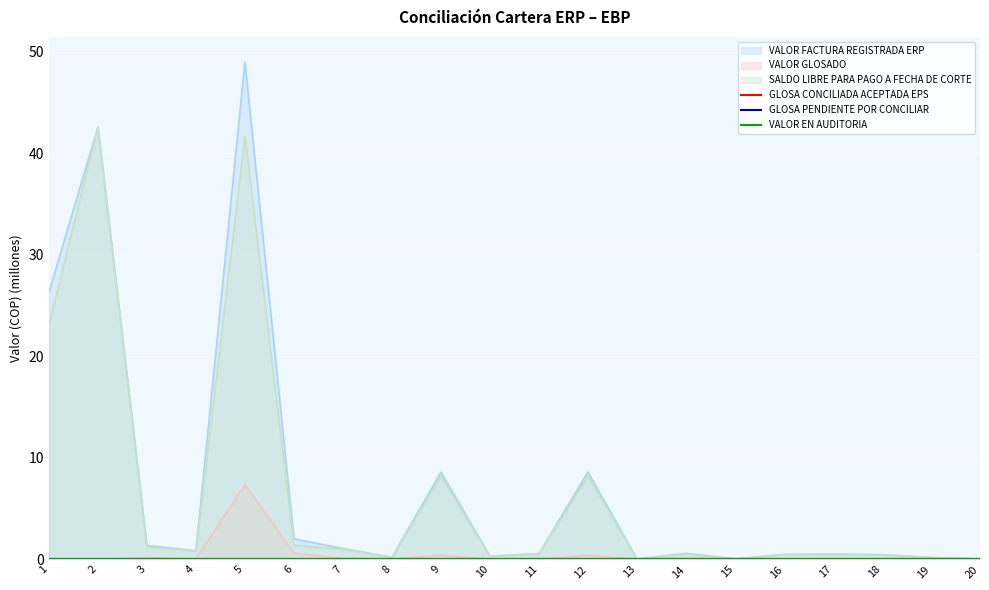

What is the difference between the maximum and second lowest values in the VALOR FACTURA REGISTRADA ERP series?

49.0